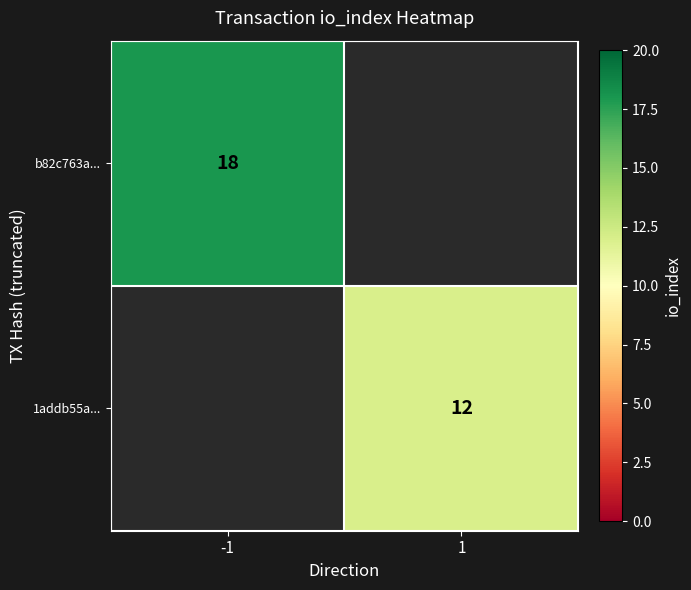

Is it true that 1addb55a... equals 2.4 at 1?

False